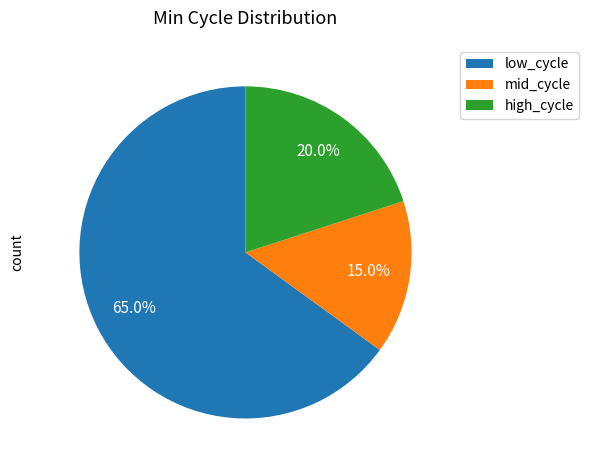

What is the smallest slice in the pie chart?

mid_cycle